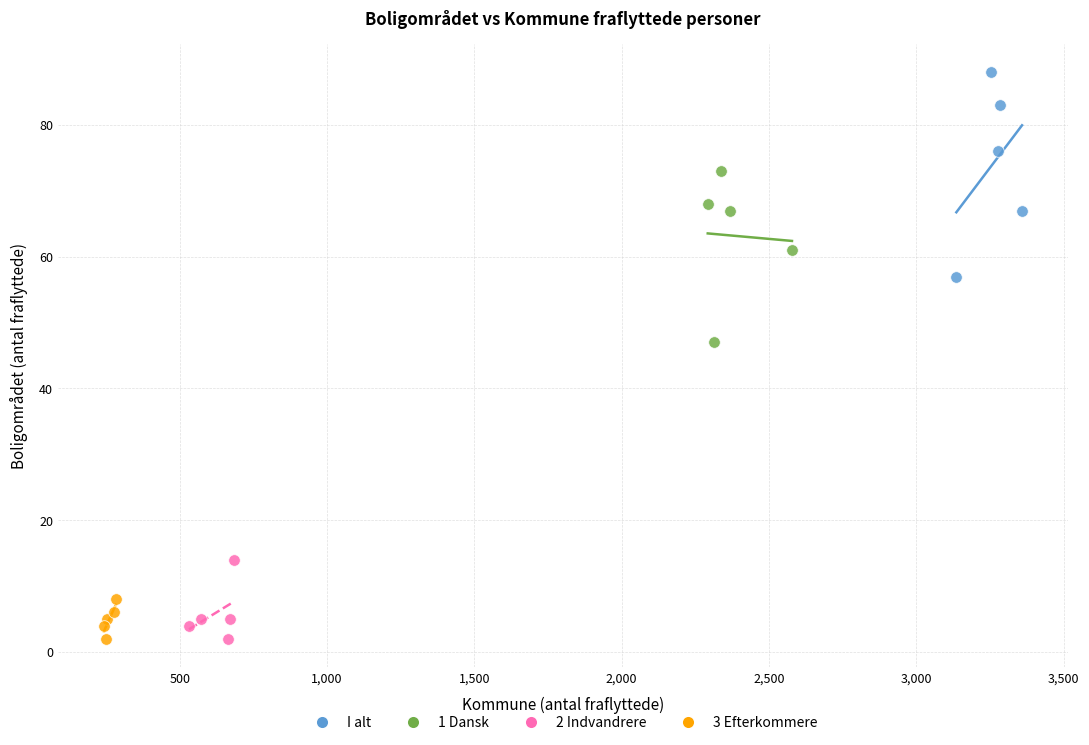

Which series reaches the maximum Y coordinate?

I alt